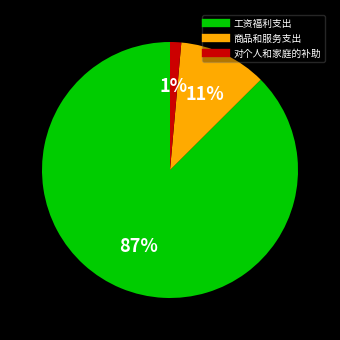

Rank the categories by value from highest to lowest.

工资福利支出, 商品和服务支出, 对个人和家庭的补助